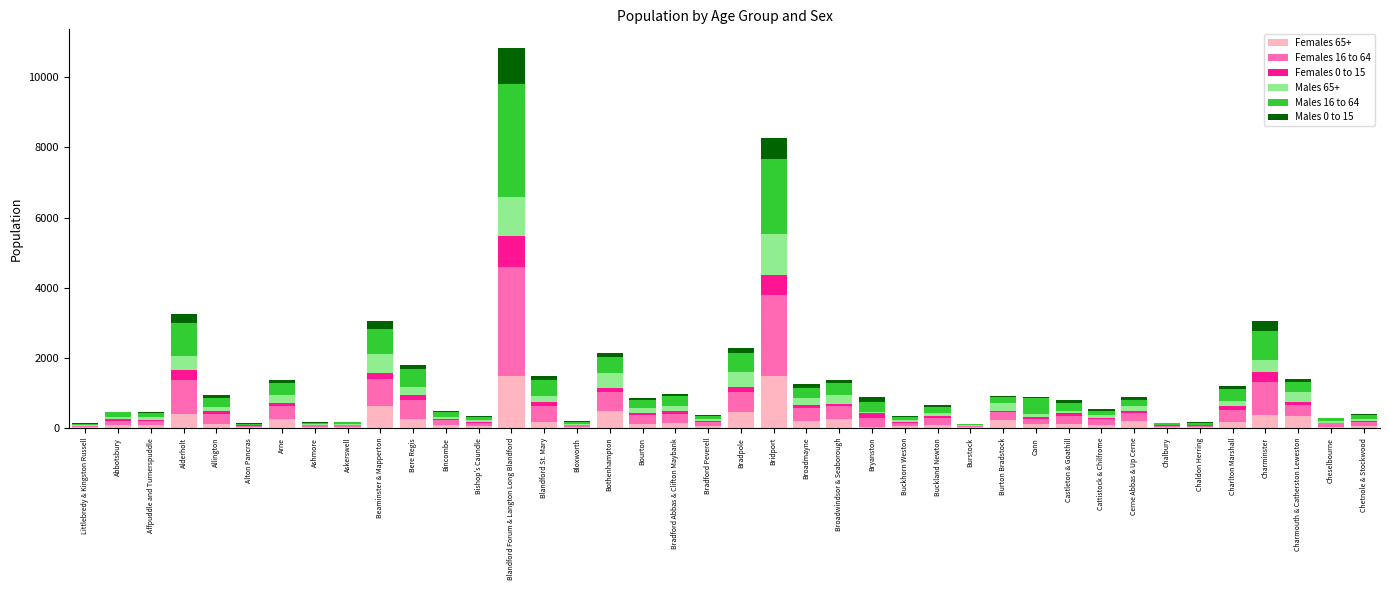

At which category is the sum across all series the highest?

Blandford Forum & Langton Long Blandford